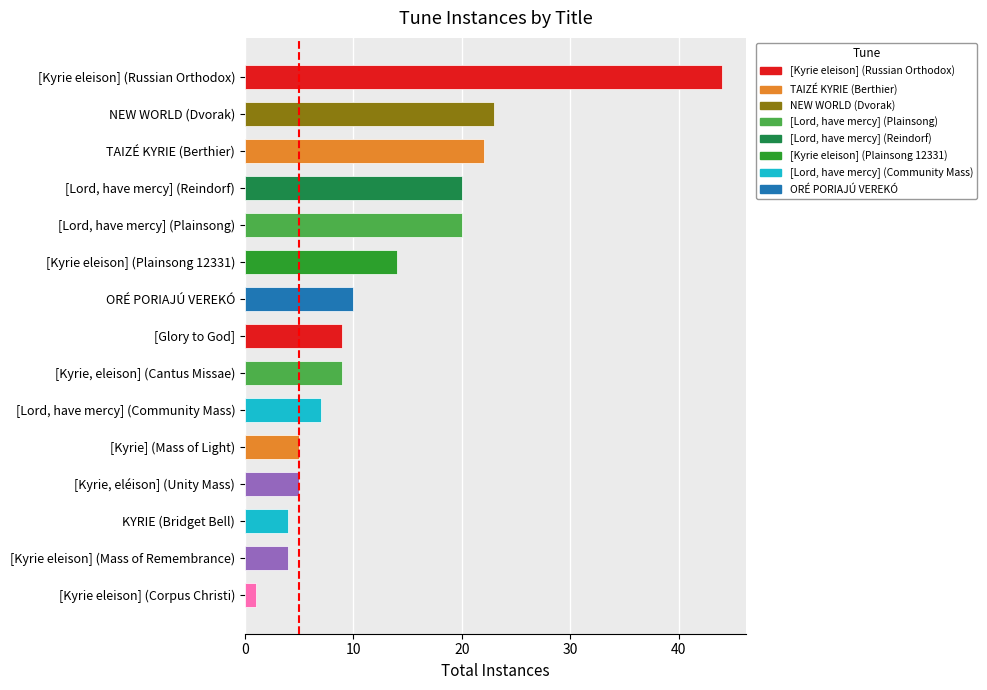

What is the sum of the values at [Kyrie] (Mass of Light) and TAIZÉ KYRIE (Berthier)?

27